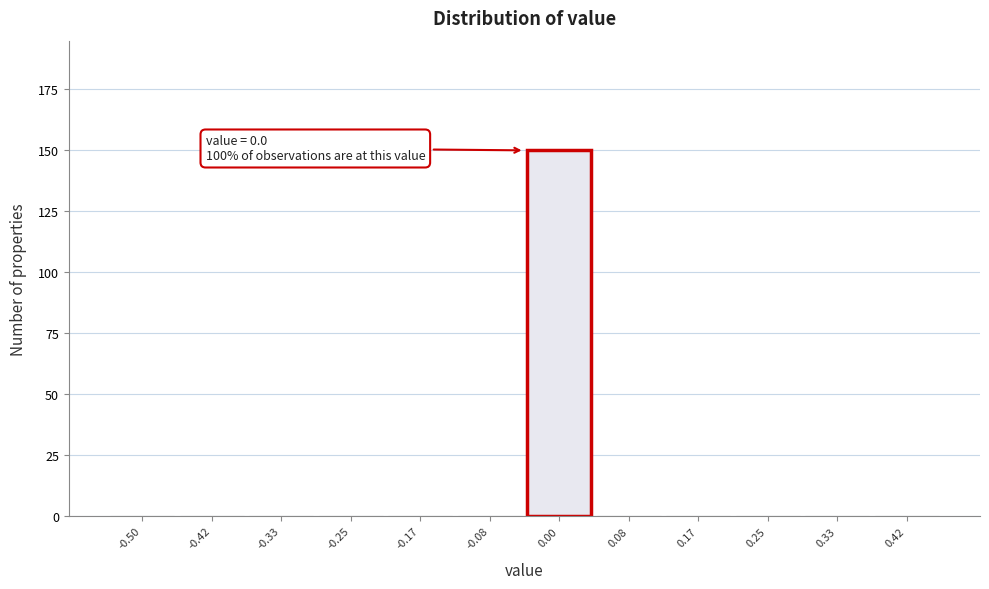

Reading left to right, transcribe all the data shown in this chart.

-0.50=0	-0.42=0	-0.33=0	-0.25=0	-0.17=0	-0.08=0	0.00=150	0.08=0	0.17=0	0.25=0	0.33=0	0.42=0